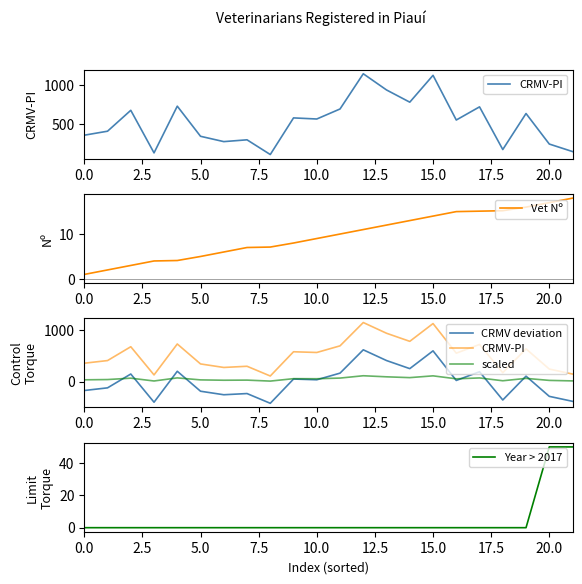

How many values in the Year > 2017 series exceed 0?

2